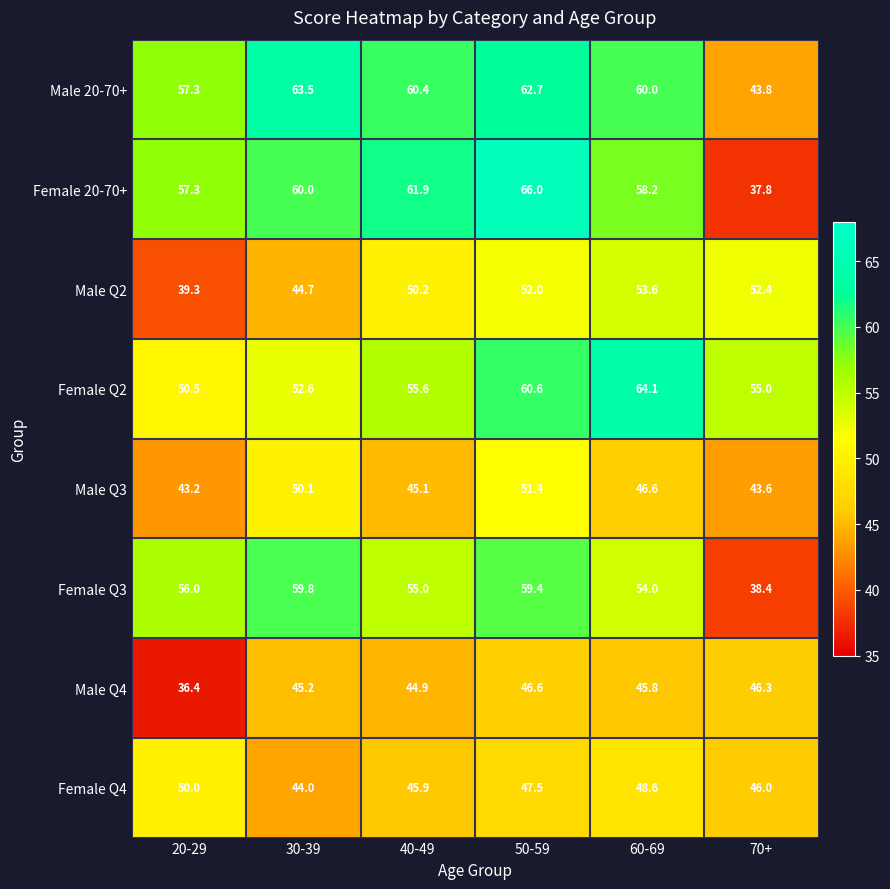

At which category does the chart reach its peak across all series?

50-59